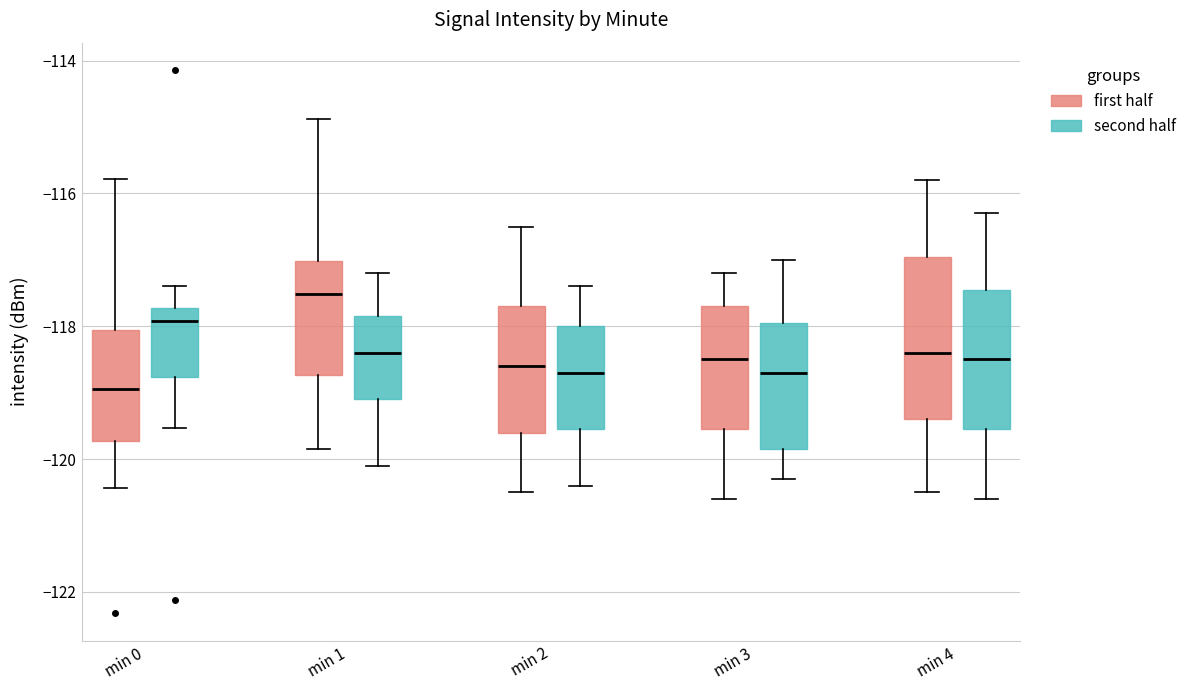

Comparing the boxes themselves (not the whiskers), which one is the tallest?

min 4 (first half)